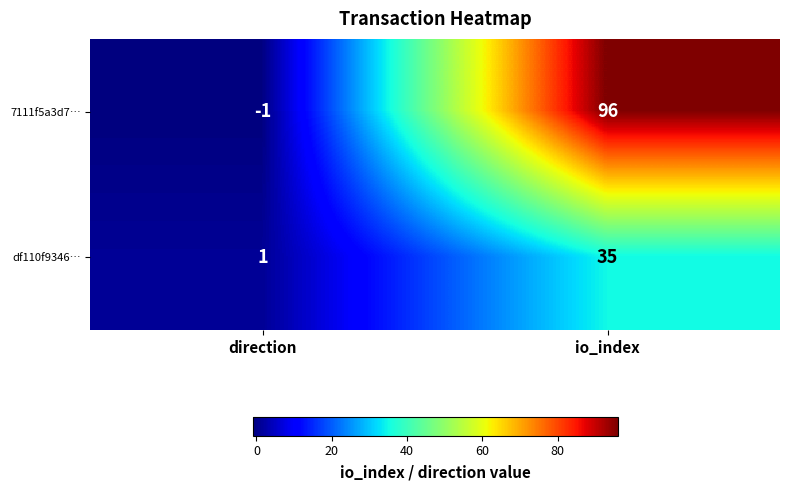

Where is df110f9346… nearest to the value 18?

direction